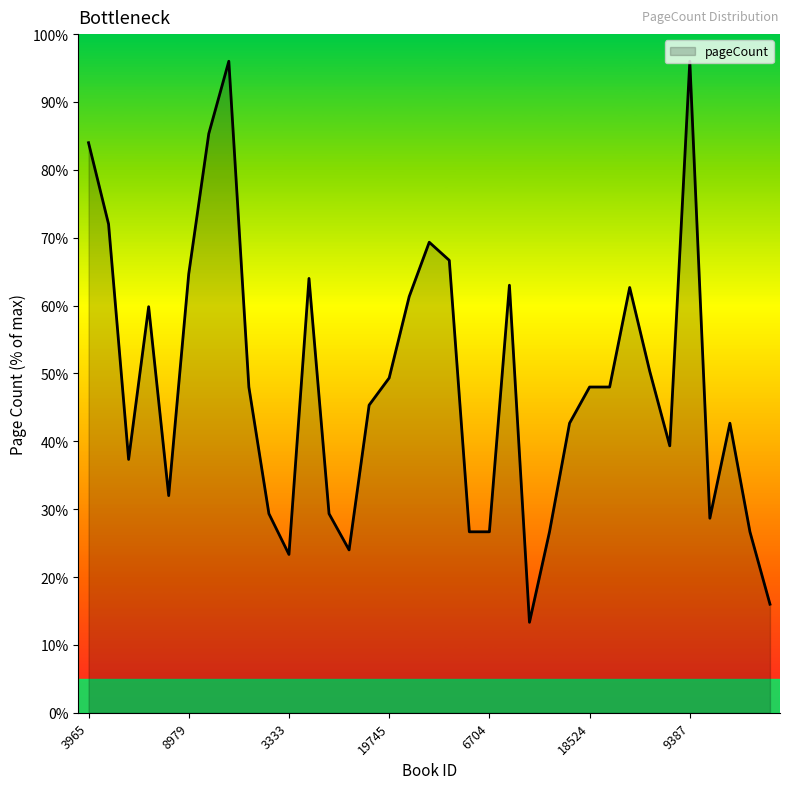

How many lines are shown in the chart?

1